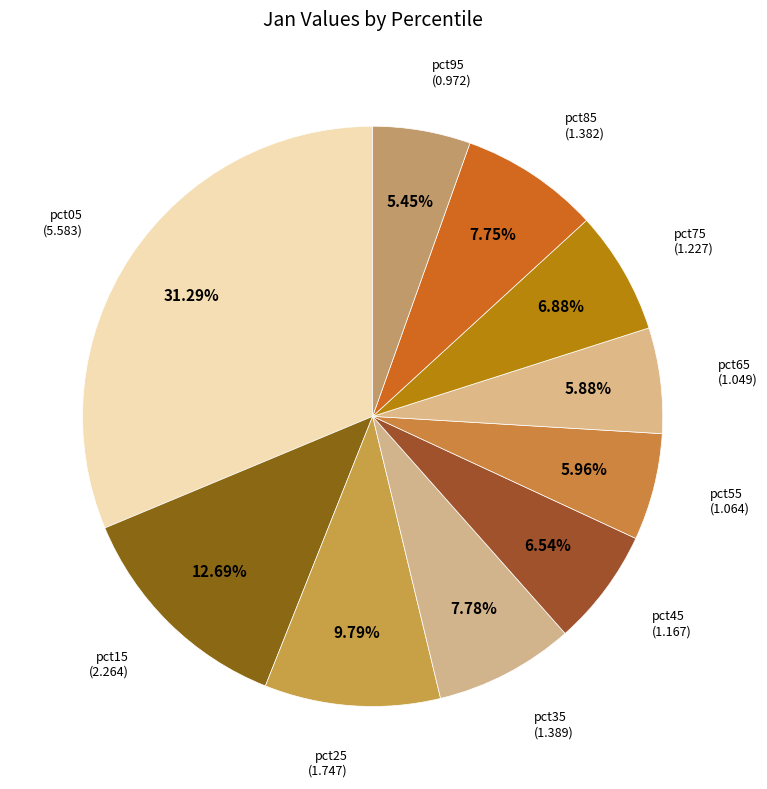

Count the number of slices in the pie.

10